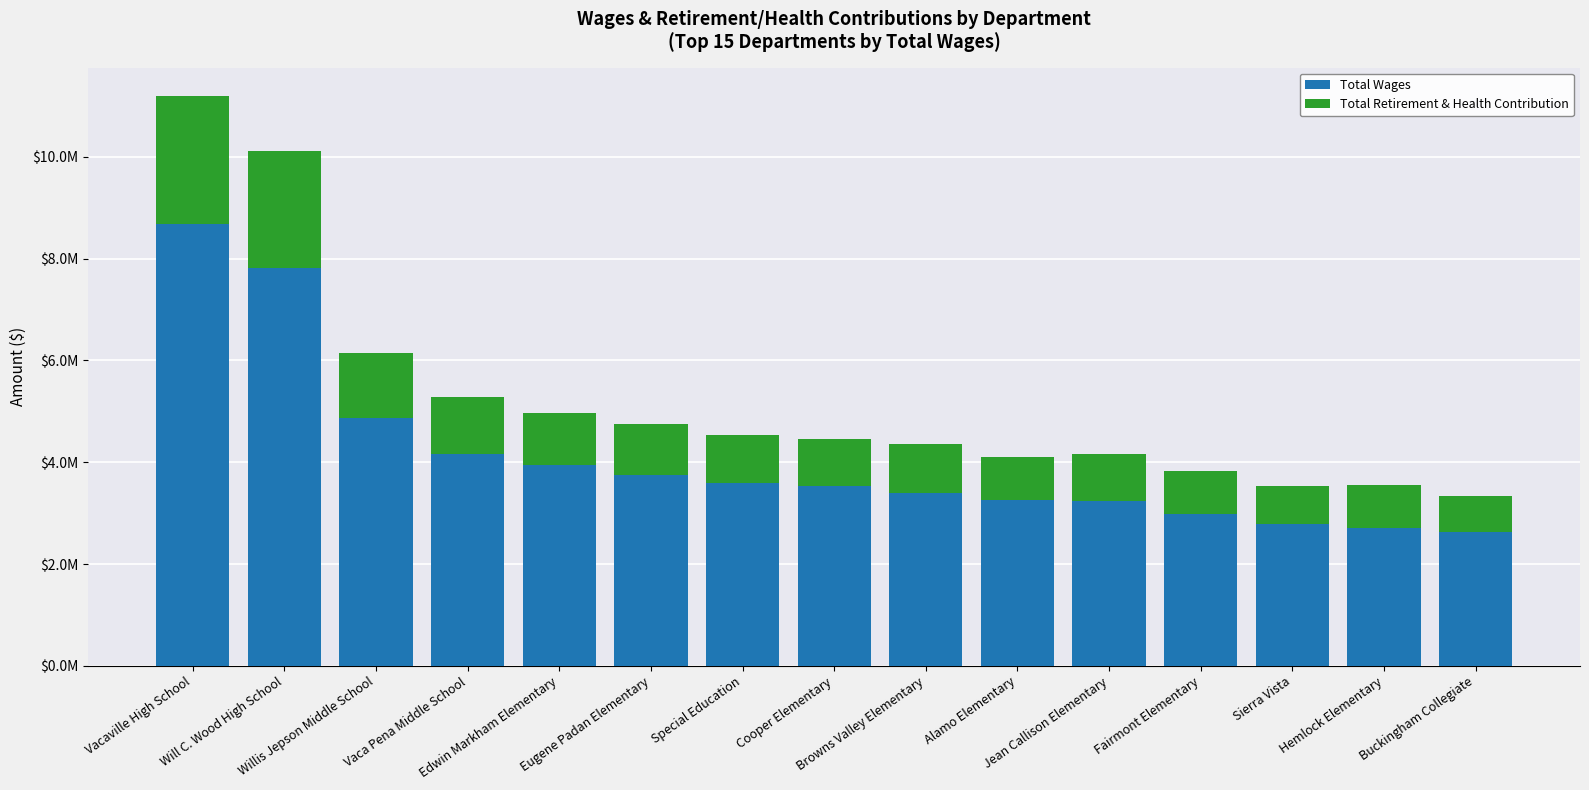

What are all the series names shown in the legend?

Total Wages, Total Retirement & Health Contribution